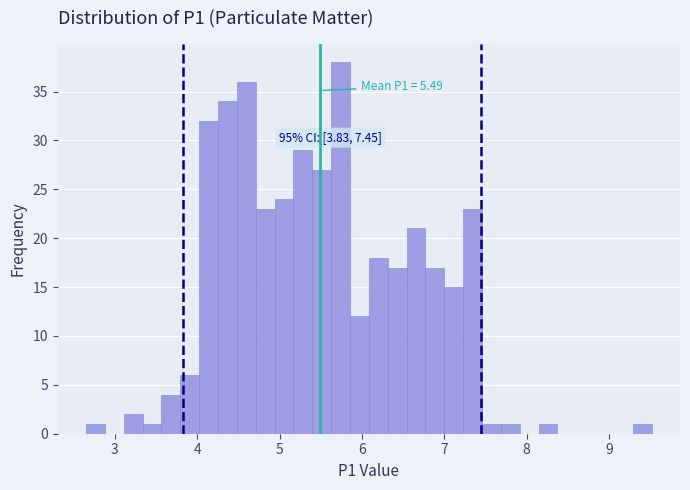

Around what value on the x-axis is the tallest bar? Give the approximate position of its centre, as read against the axis.

5.7